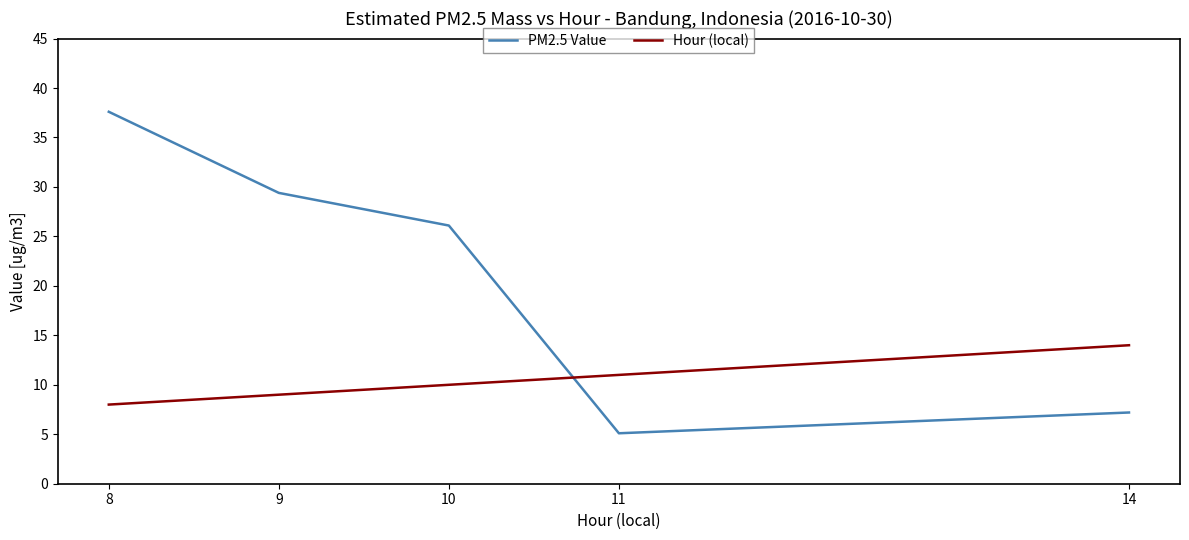

At which category is the sum across all series the highest?

8